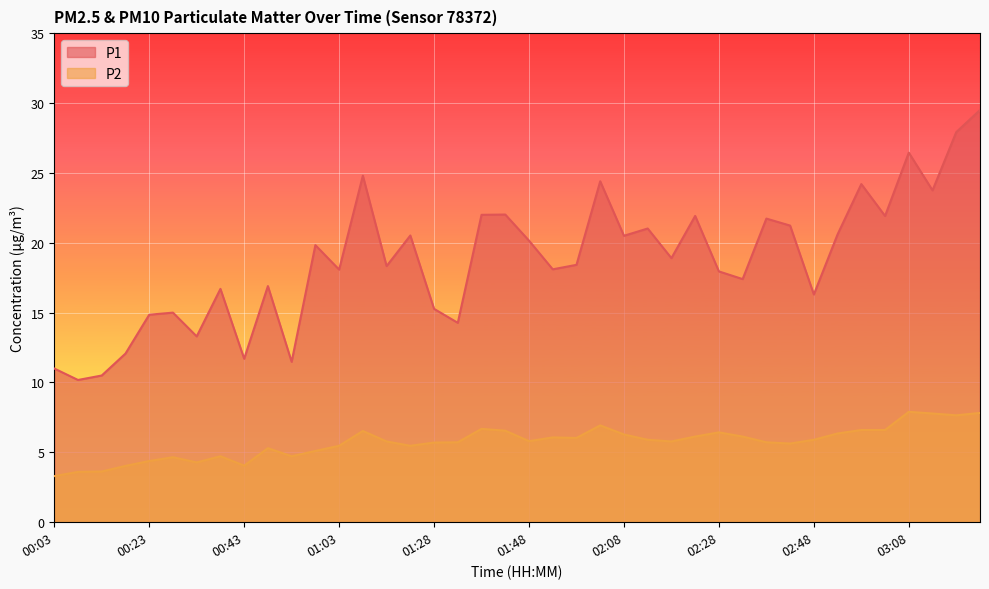

Which series has the largest total across all categories?

P1